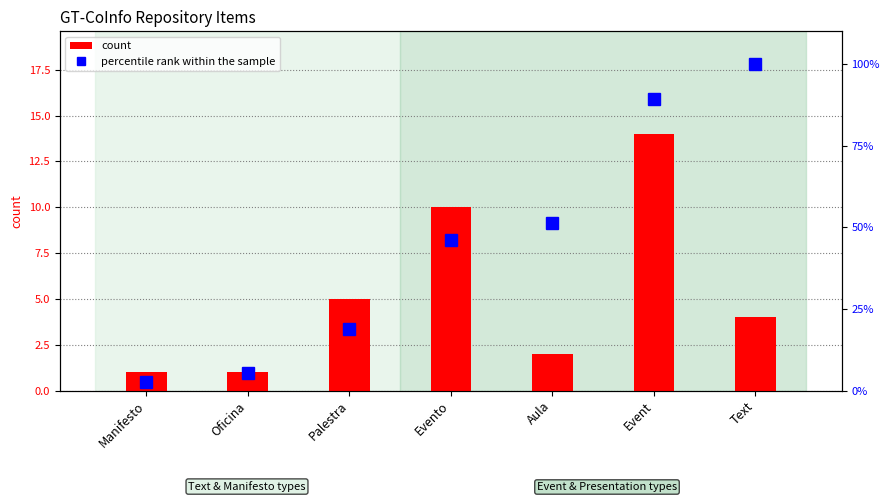

List the series in order of their peak value, highest first.

percentile rank within the sample, count